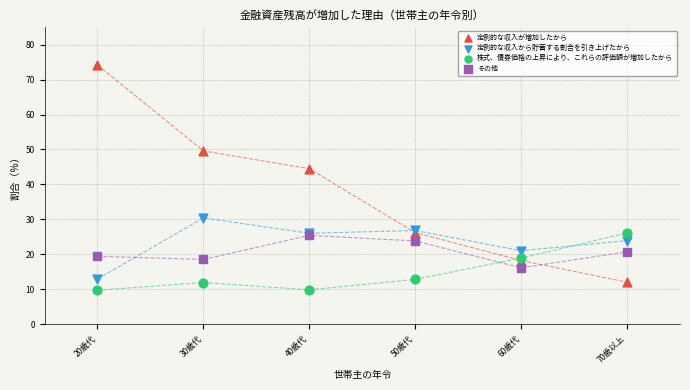

Which series reaches the maximum Y coordinate?

定例的な収入が増加したから